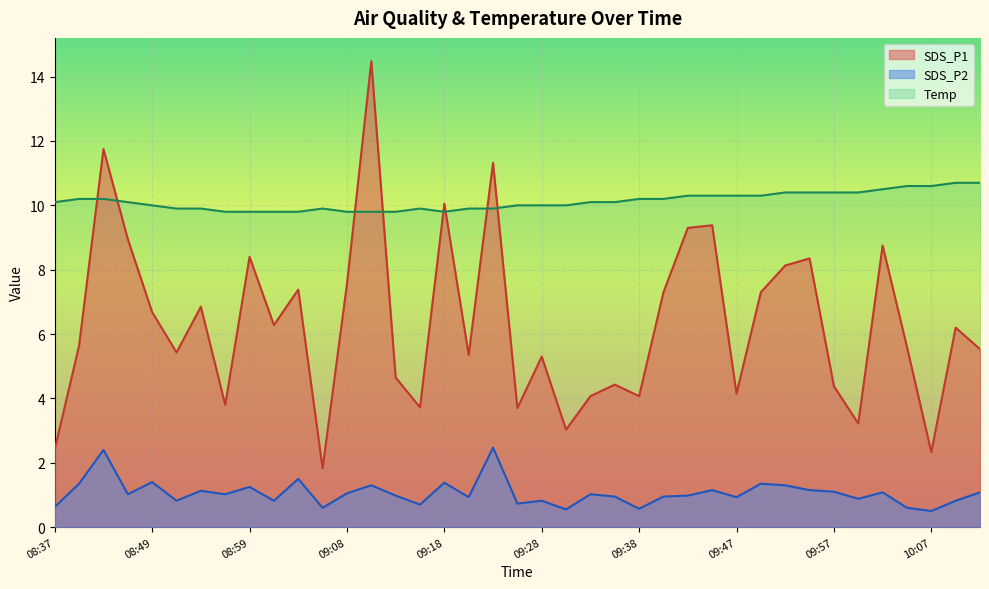

True or false: SDS_P1 has a value of 24.3 at 09:11.

False